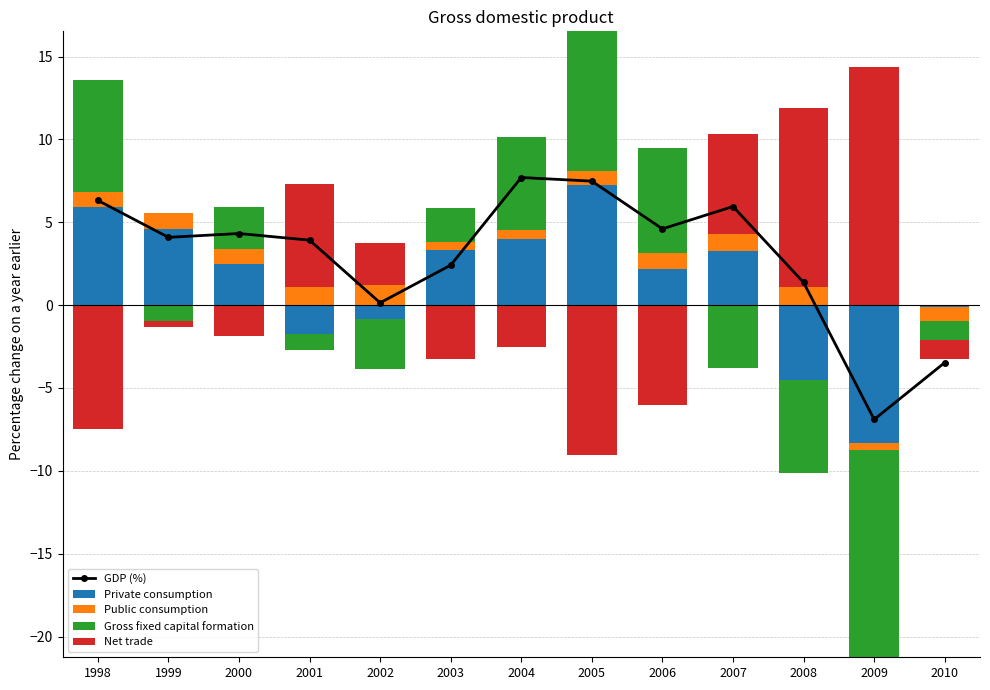

True or false: GDP (%) has more than 1 points higher than both neighbors.

True